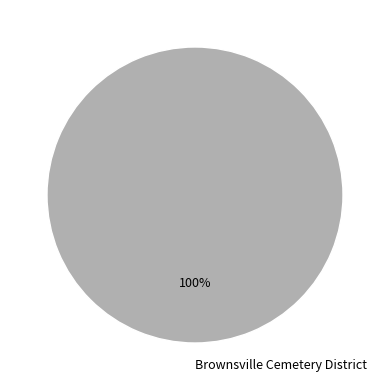

Rank the categories by value from highest to lowest.

Brownsville Cemetery District